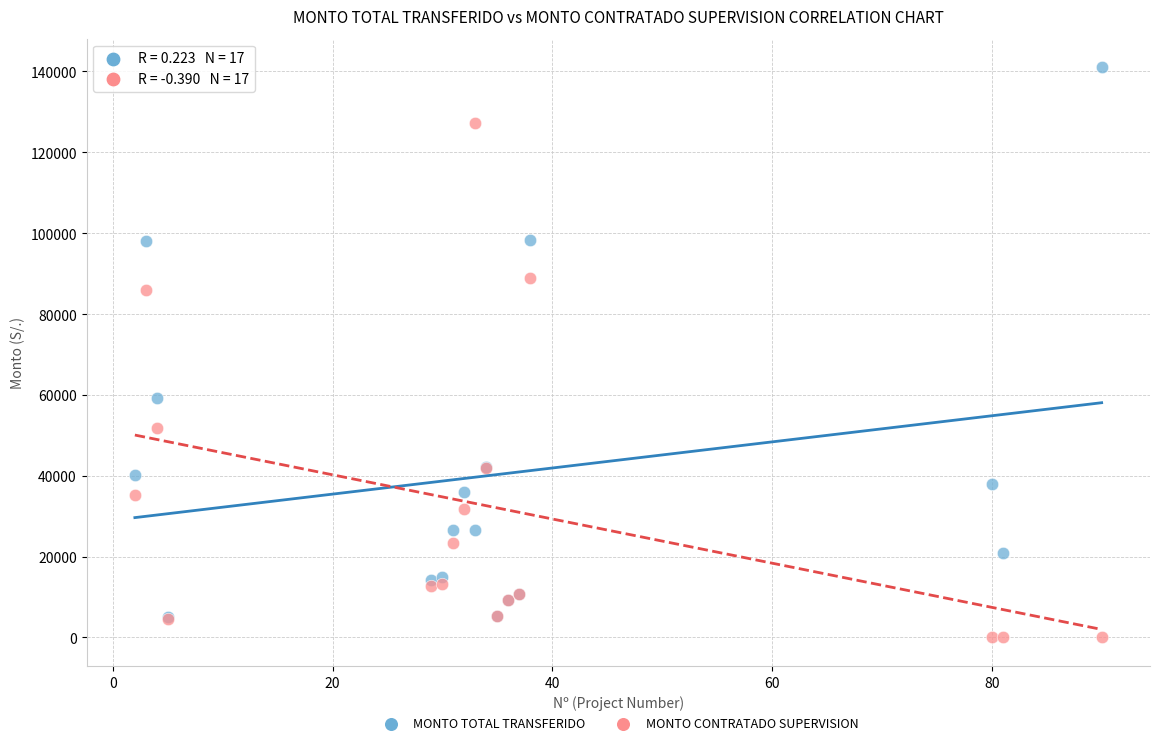

Across all series, what Y value is closest to 70528?

59153.0